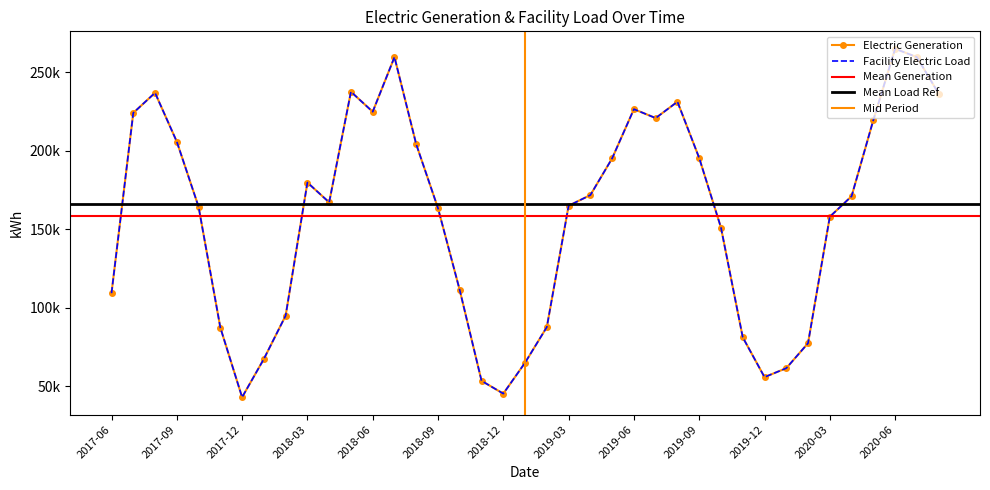

The value of Facility Electric Load at 2019-02 is 50695.6. True or false?

False